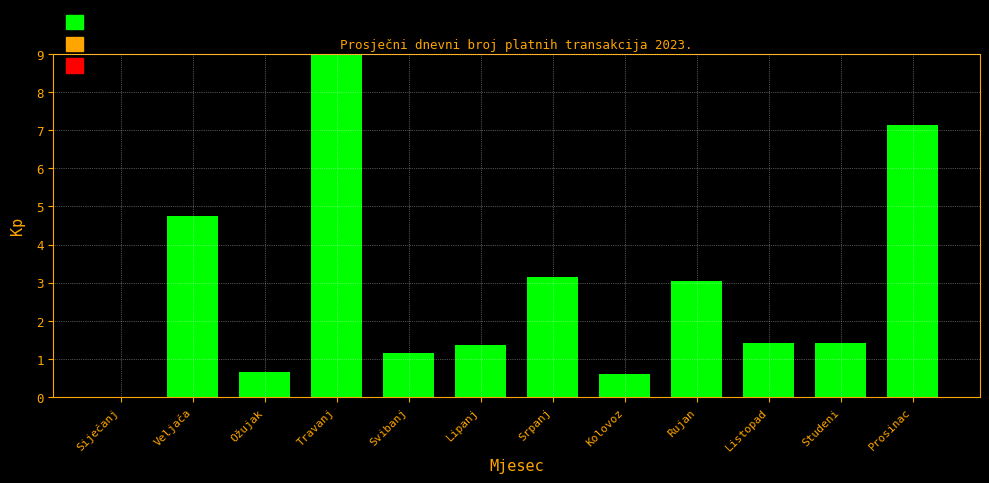

Reading left to right, transcribe all the data shown in this chart.

Siječanj=0.0	Veljača=4.7	Ožujak=0.6	Travanj=9.0	Svibanj=1.2	Lipanj=1.4	Srpanj=3.1	Kolovoz=0.6	Rujan=3.0	Listopad=1.4	Studeni=1.4	Prosinac=7.1